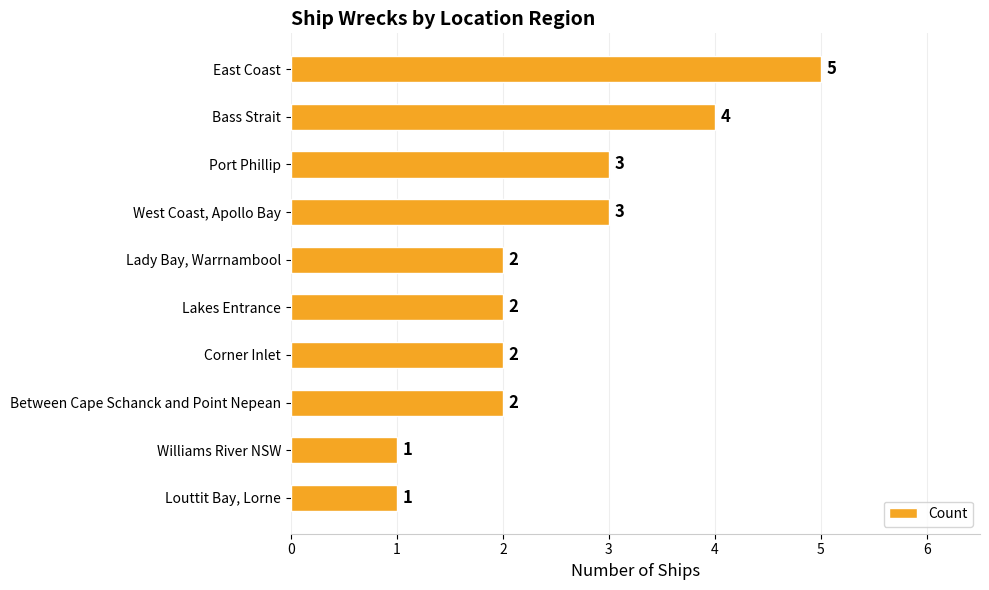

True or false: the data shows 1 at Lady Bay, Warrnambool.

False